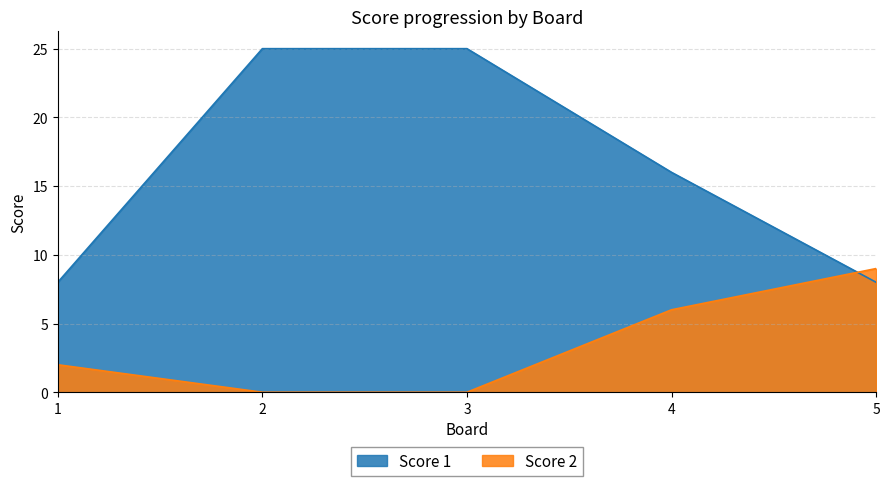

How many lines are shown in the chart?

2